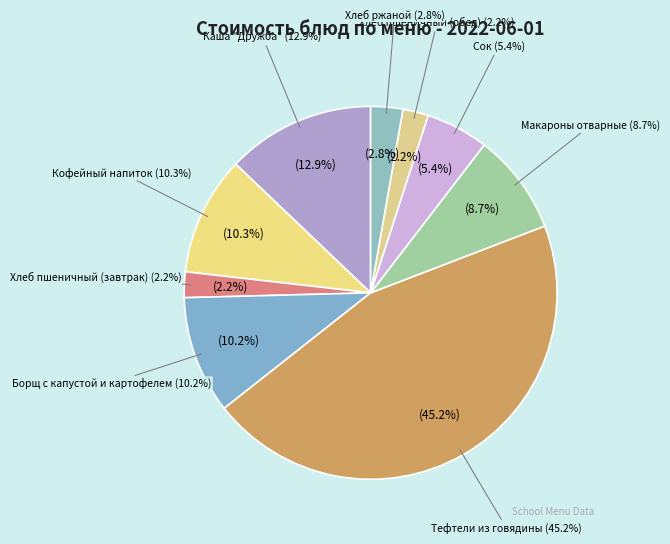

What is the ratio of the value at Тефтели из говядины to the value at Макароны отварные?

5.2